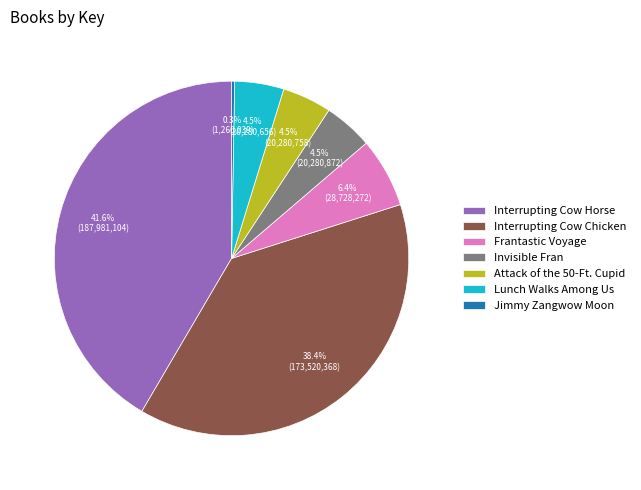

What is the ratio of the value at Attack of the 50-Ft. Cupid to the value at Lunch Walks Among Us?

1.0